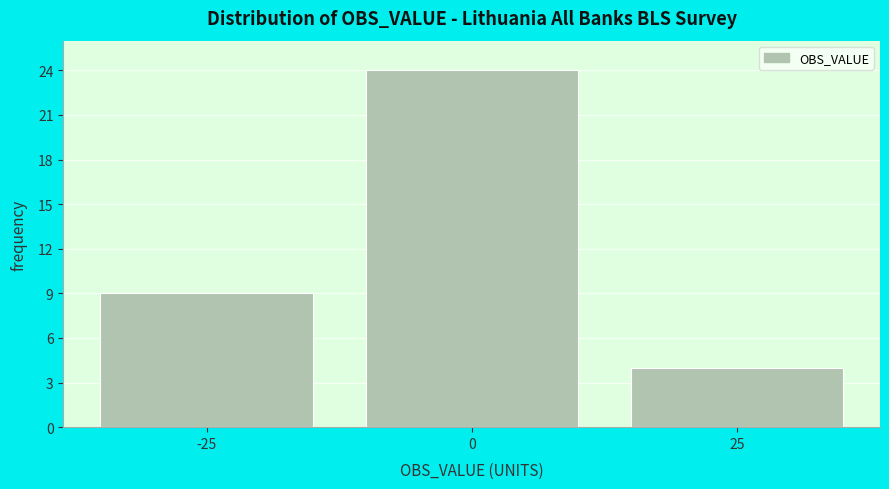

Reading left to right, extract all data points from this chart.

9	24	4